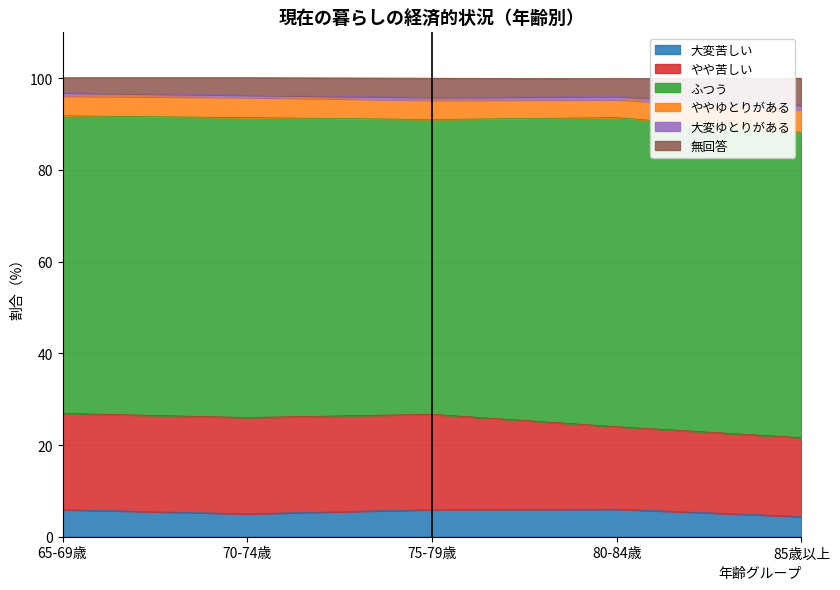

The value of 大変苦しい at 75-79歳 is 5.9. True or false?

True